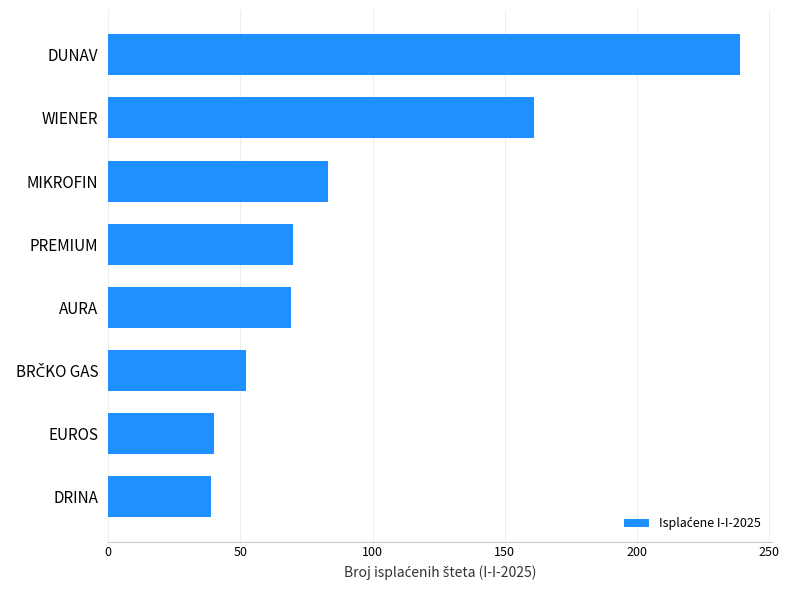

What is the difference between the maximum and minimum values?

200